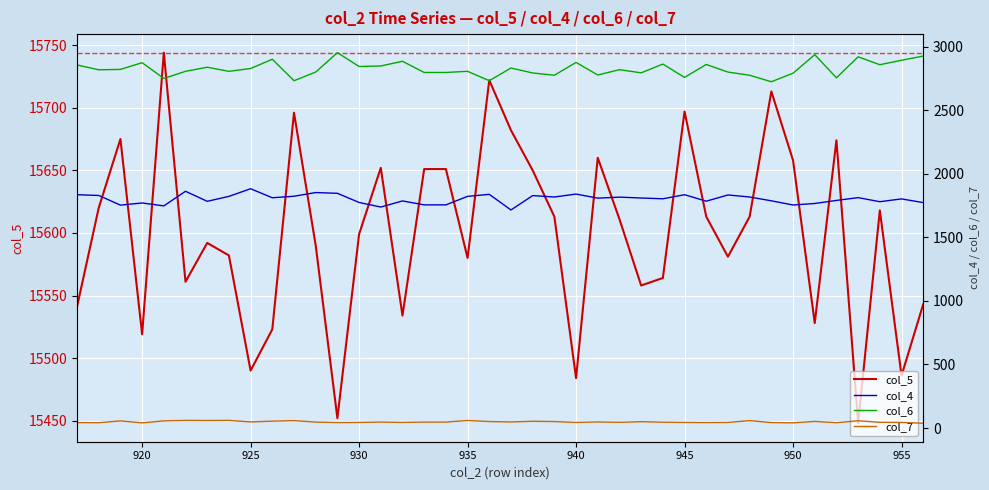

What is the lowest value of the col_5 series?

15448